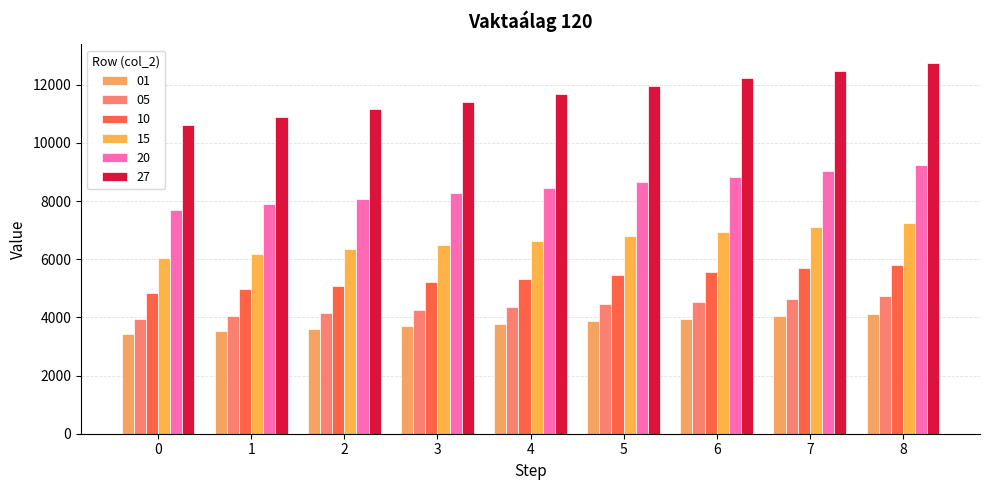

What are all the series names shown in the legend?

01, 05, 10, 15, 20, 27